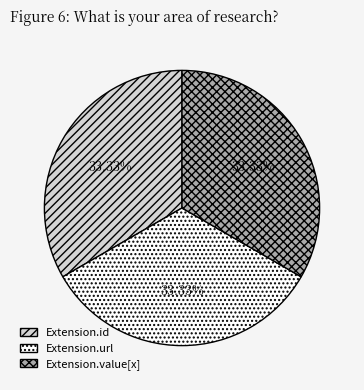

Is there a majority slice in this chart?

No